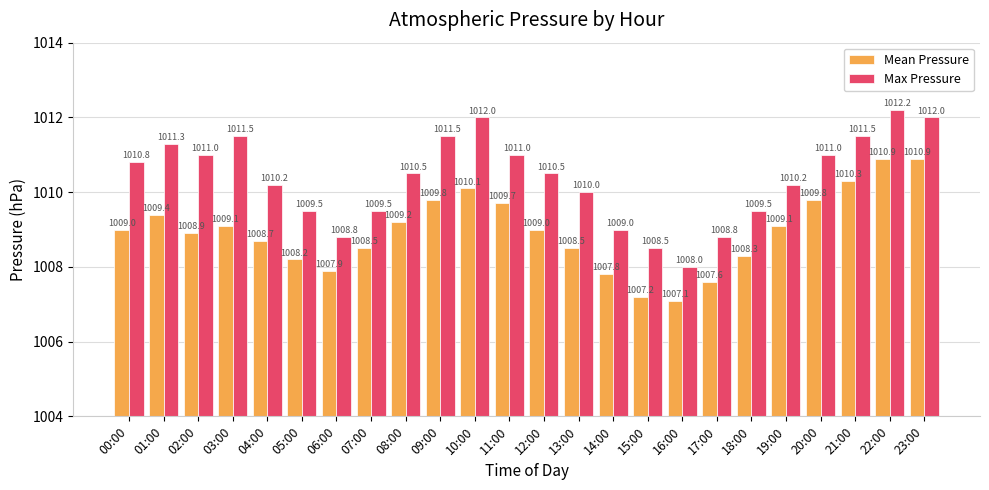

What is the average value of the Max Pressure series?

1010.4